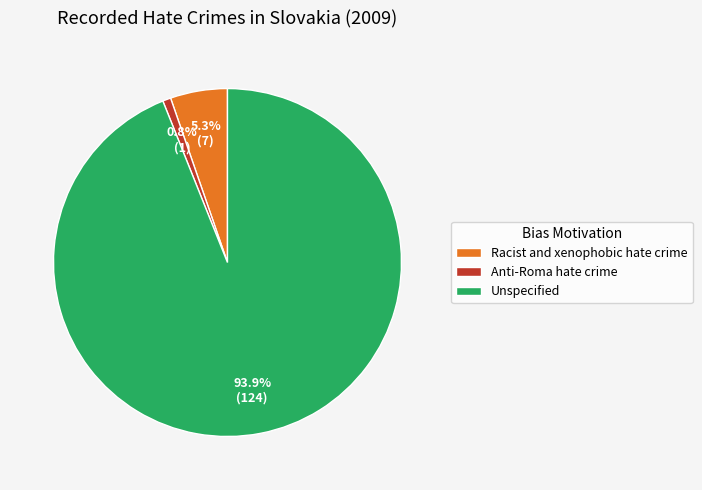

Approximately how many times larger is the value at Unspecified compared to Racist and xenophobic hate crime?

17.7